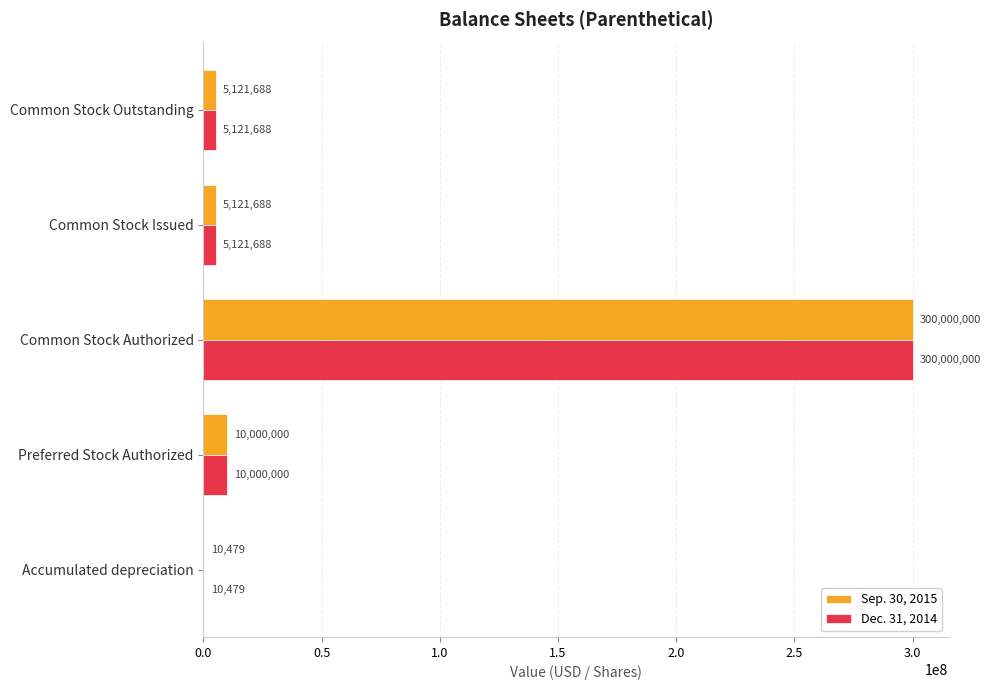

The value of Sep. 30, 2015 at Preferred Stock Authorized is 10000000. True or false?

True